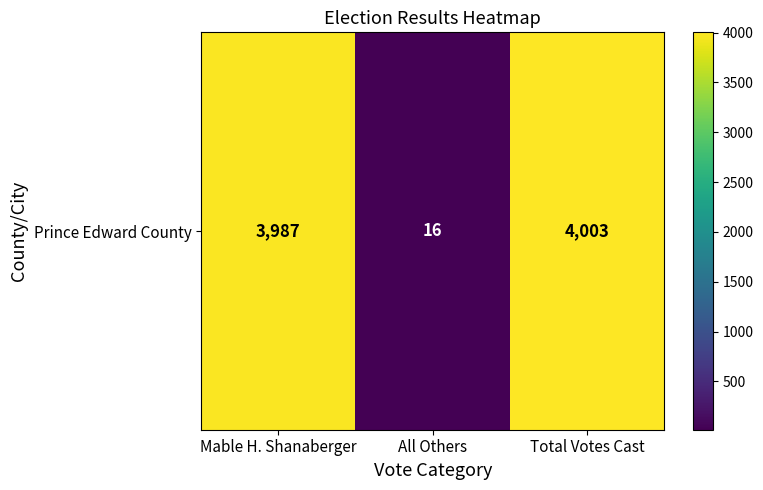

How many data points are less than 3987?

1